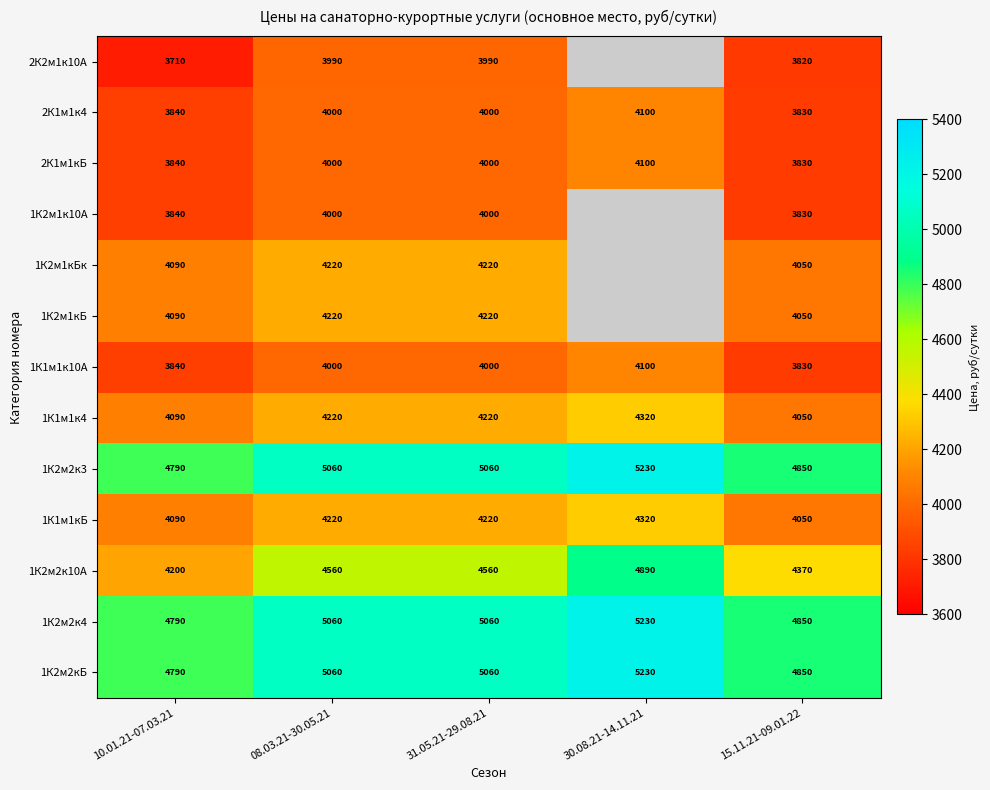

Which label corresponds to the smallest value in the chart?

30.08.21-14.11.21